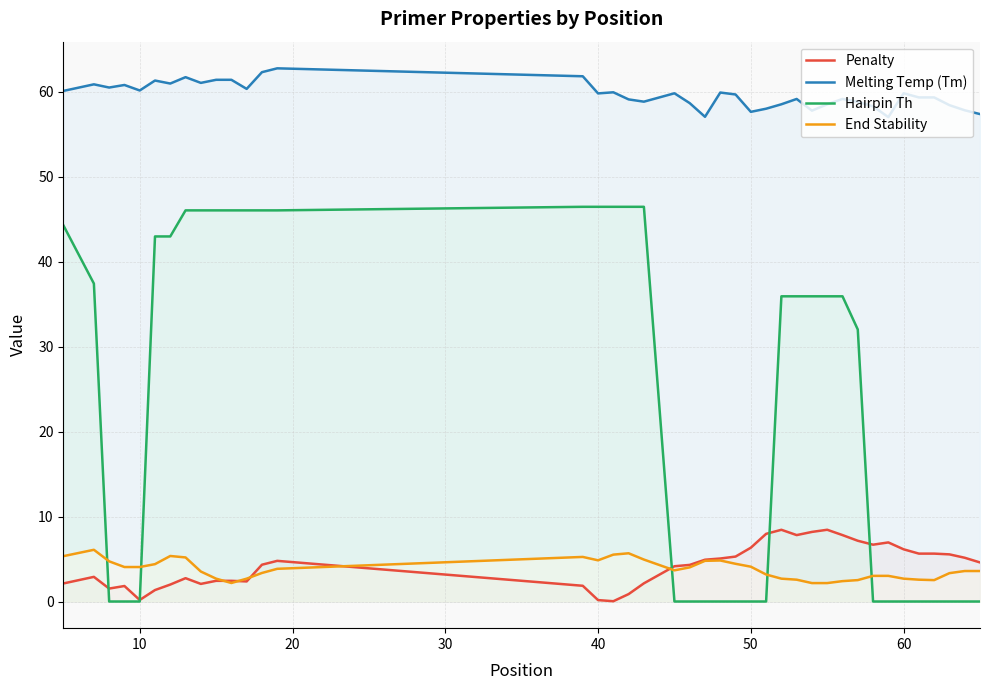

What is the highest value of the End Stability series?

6.1